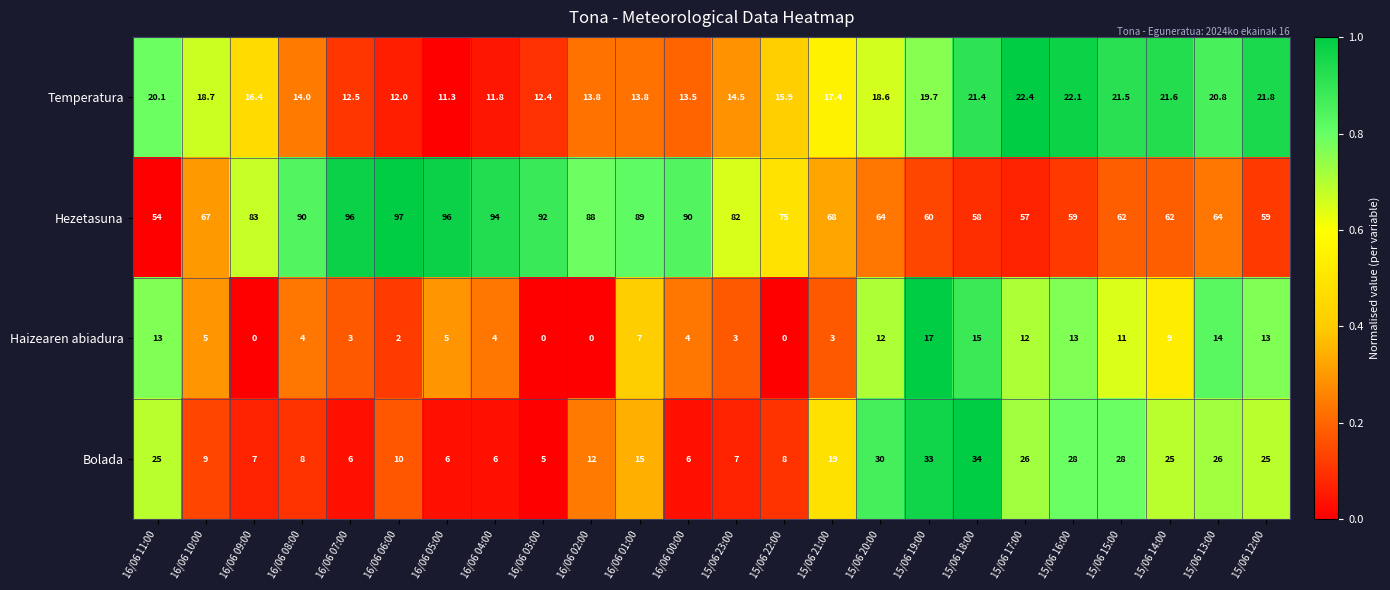

How many data points in Hezetasuna are less than 75?

12